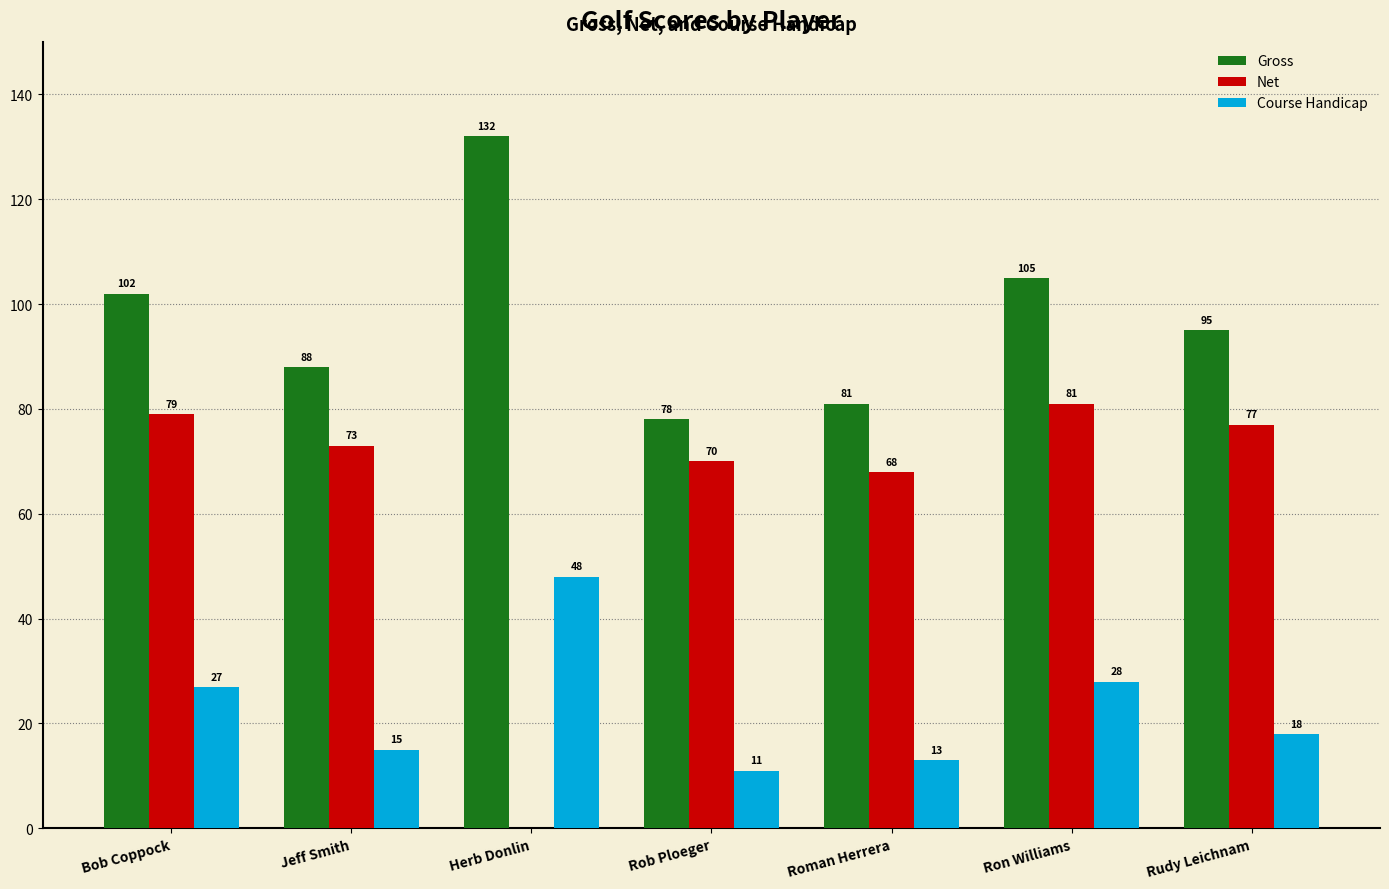

True or false: Gross has a value of 28 at Ron Williams.

False